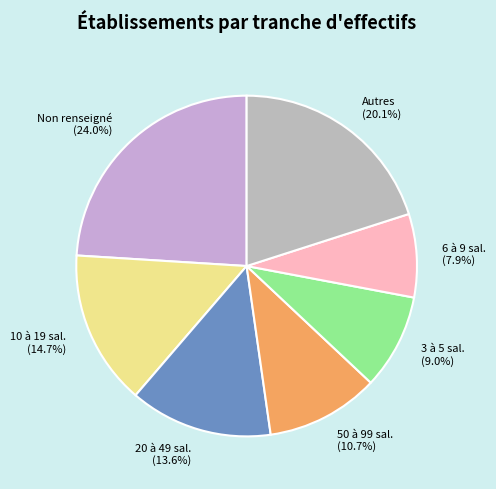

Which has a higher value, 3 à 5 sal. (9.0%) or Non renseigné (24.0%)?

Non renseigné (24.0%)